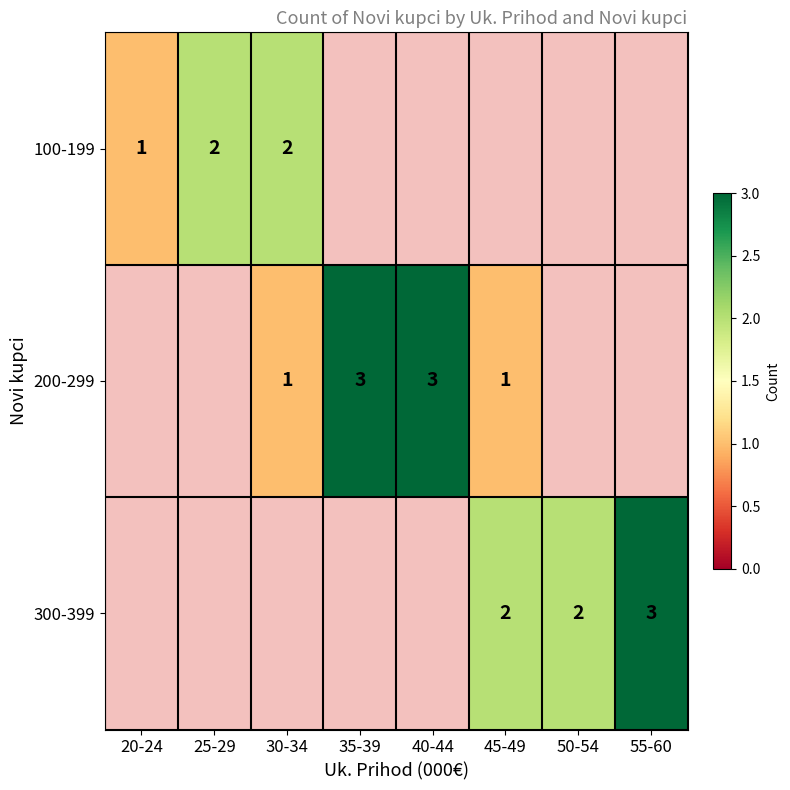

Is the value of 200-299 at 45-49 greater than the value of 100-199 at 30-34?

No